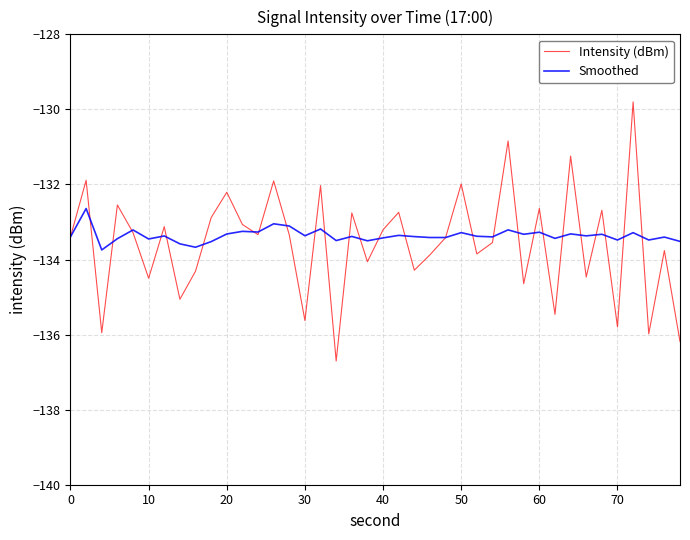

List the series in order of their peak value, highest first.

Intensity (dBm), Smoothed